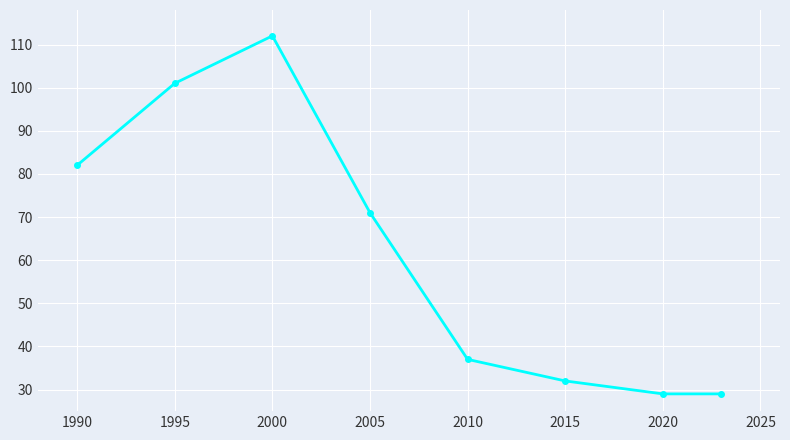

What is the difference between the maximum and minimum values?

83